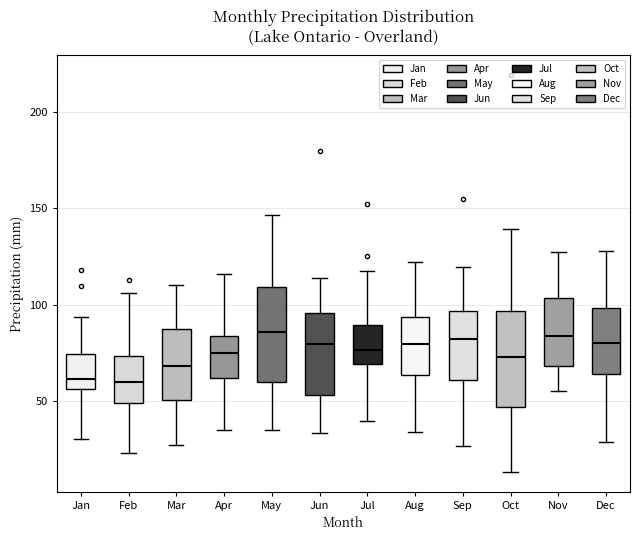

Reading left to right, transcribe this box plot: for each box, give where its median line is, the range the box spans, and where its two whiskers end, as read against the y-axis. The values are not printed on the chart, so give them approximately, as read against the axis.

Jan: median 60, box 55 to 75, whiskers 30 to 95
Feb: median 60, box 50 to 75, whiskers 25 to 105
Mar: median 70, box 50 to 85, whiskers 25 to 110
Apr: median 75, box 60 to 85, whiskers 35 to 115
May: median 85, box 60 to 110, whiskers 35 to 145
Jun: median 80, box 55 to 95, whiskers 35 to 115
Jul: median 75, box 70 to 90, whiskers 40 to 120
Aug: median 80, box 65 to 95, whiskers 35 to 120
Sep: median 80, box 60 to 95, whiskers 25 to 120
Oct: median 75, box 45 to 95, whiskers 15 to 140
Nov: median 85, box 70 to 105, whiskers 55 to 125
Dec: median 80, box 65 to 100, whiskers 30 to 130